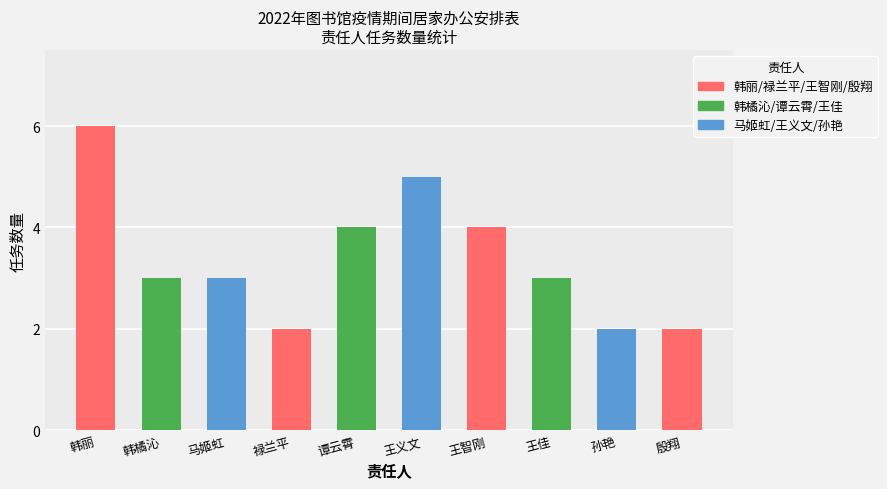

Approximately how many times larger is the value at 谭云霄 compared to 王佳?

1.3